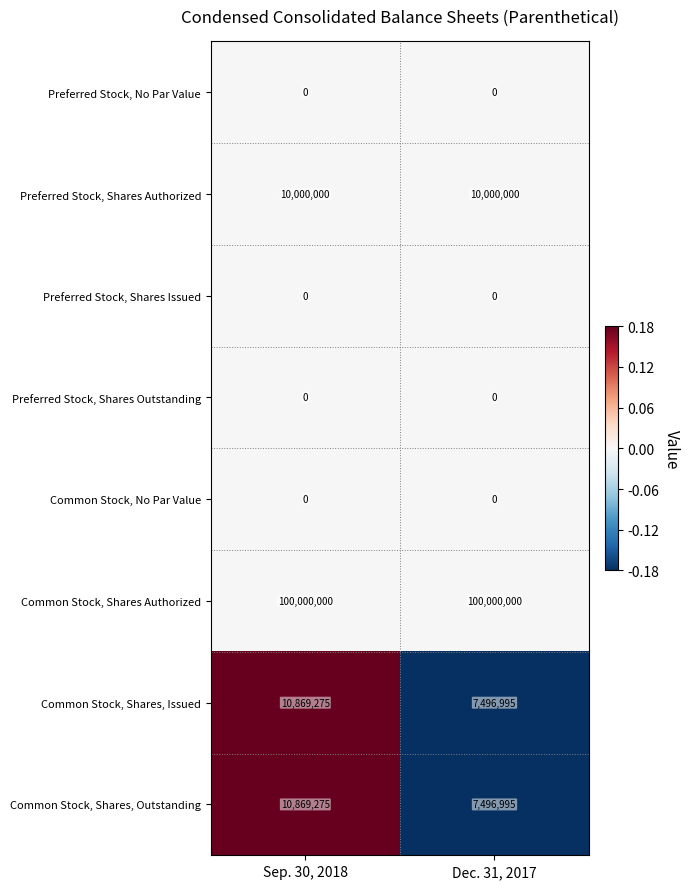

Reading right to left, what are all the values shown in this chart?

Preferred Stock, No Par Value: Dec. 31, 2017=0	Sep. 30, 2018=0
Preferred Stock, Shares Authorized: Dec. 31, 2017=10000000	Sep. 30, 2018=10000000
Preferred Stock, Shares Issued: Dec. 31, 2017=0	Sep. 30, 2018=0
Preferred Stock, Shares Outstanding: Dec. 31, 2017=0	Sep. 30, 2018=0
Common Stock, No Par Value: Dec. 31, 2017=0	Sep. 30, 2018=0
Common Stock, Shares Authorized: Dec. 31, 2017=100000000	Sep. 30, 2018=100000000
Common Stock, Shares, Issued: Dec. 31, 2017=7496995	Sep. 30, 2018=10869275
Common Stock, Shares, Outstanding: Dec. 31, 2017=7496995	Sep. 30, 2018=10869275